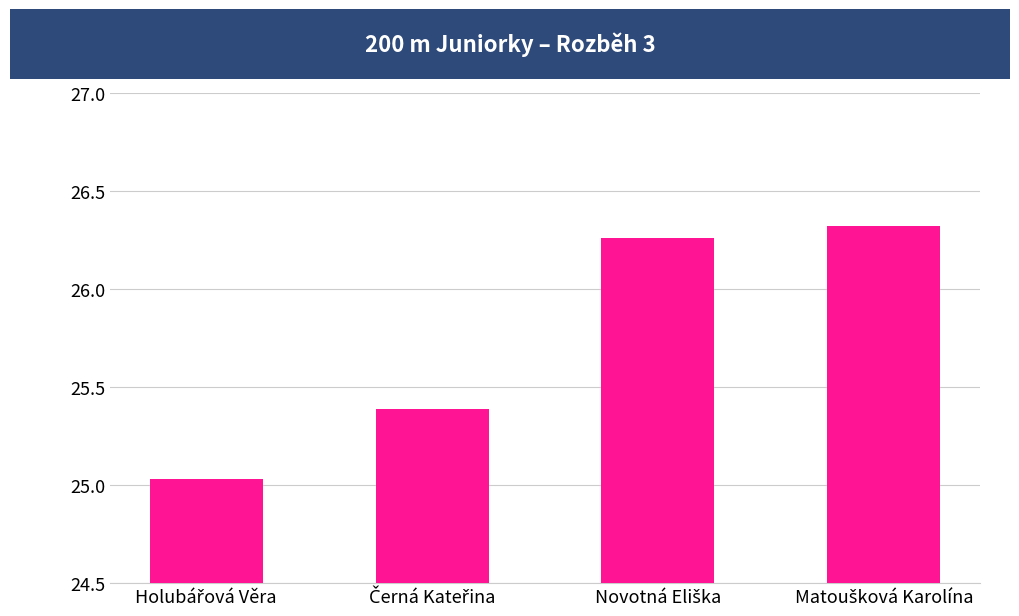

What is the average value?

25.8